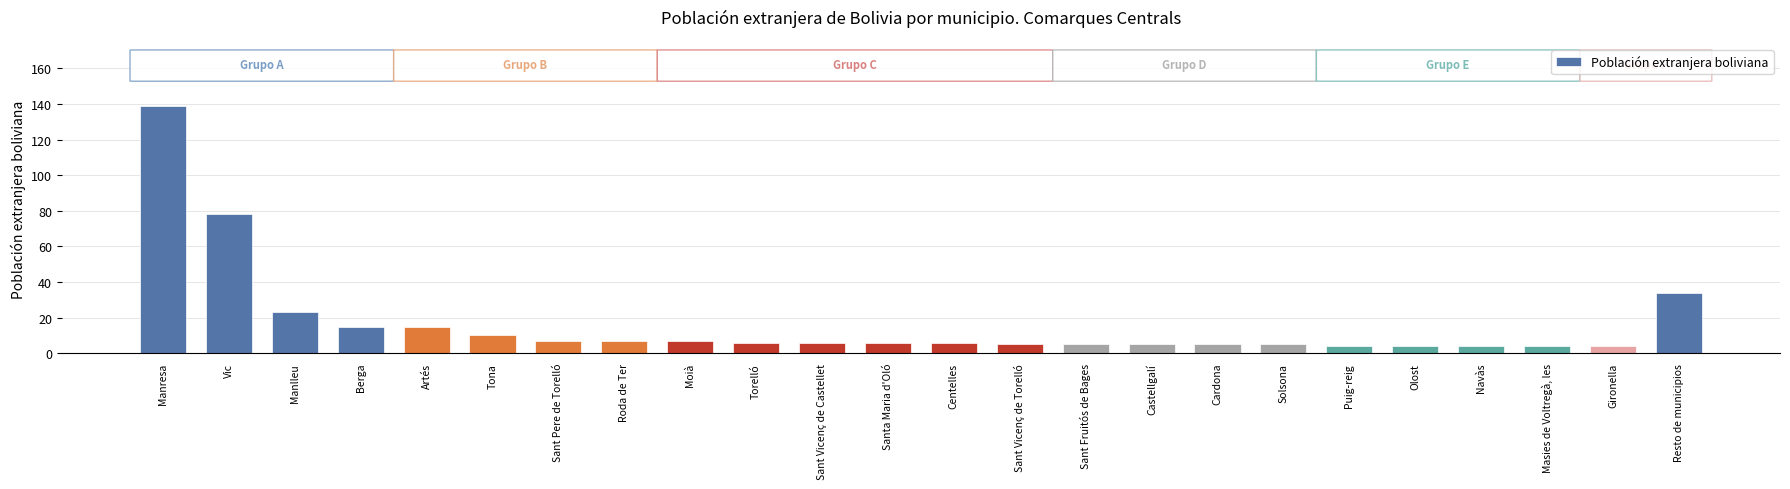

Reading left to right, transcribe all the data shown in this chart.

139	78	23	15	15	10	7	7	7	6	6	6	6	5	5	5	5	5	4	4	4	4	4	34